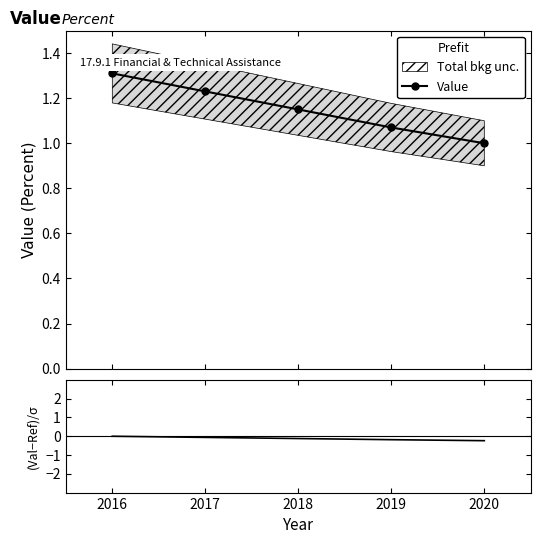

The (Value-Ref)/σ series shows -0.1 at 2017. True or false?

True